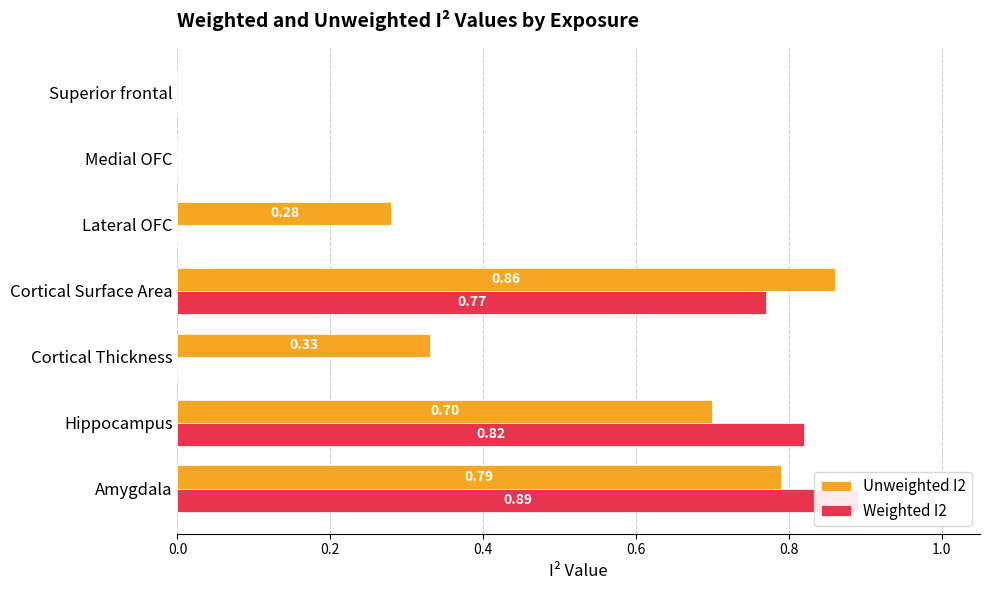

List the series in order of their peak value, lowest first.

Unweighted I2, Weighted I2